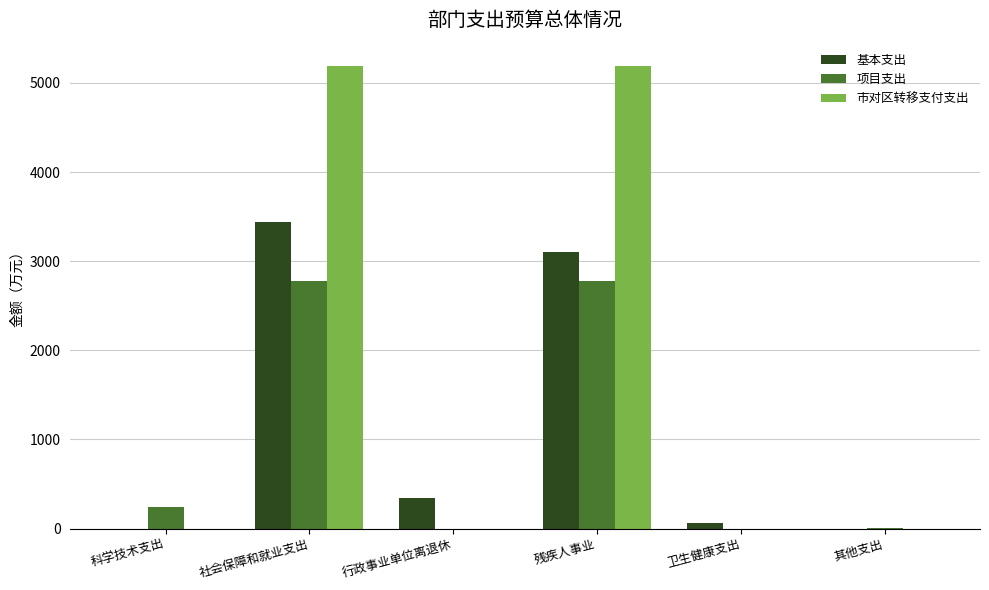

What is the highest value of the 市对区转移支付支出 series?

5192.8